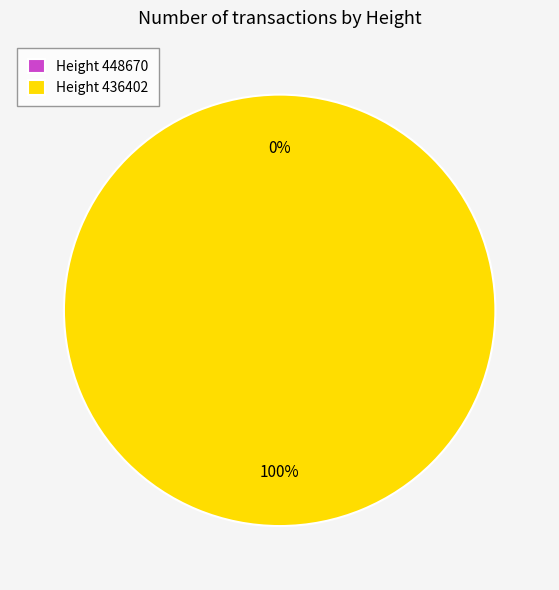

Is there any slice that represents more than half of the pie?

Yes